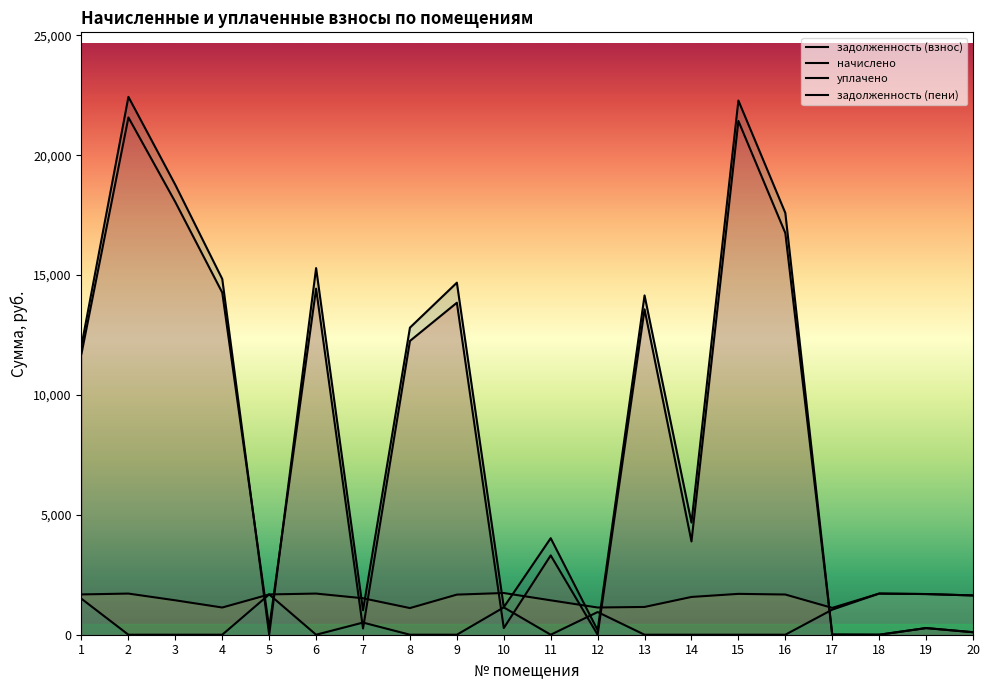

List the series in order of their peak value, highest first.

задолженность (пени), задолженность (взнос), начислено, уплачено